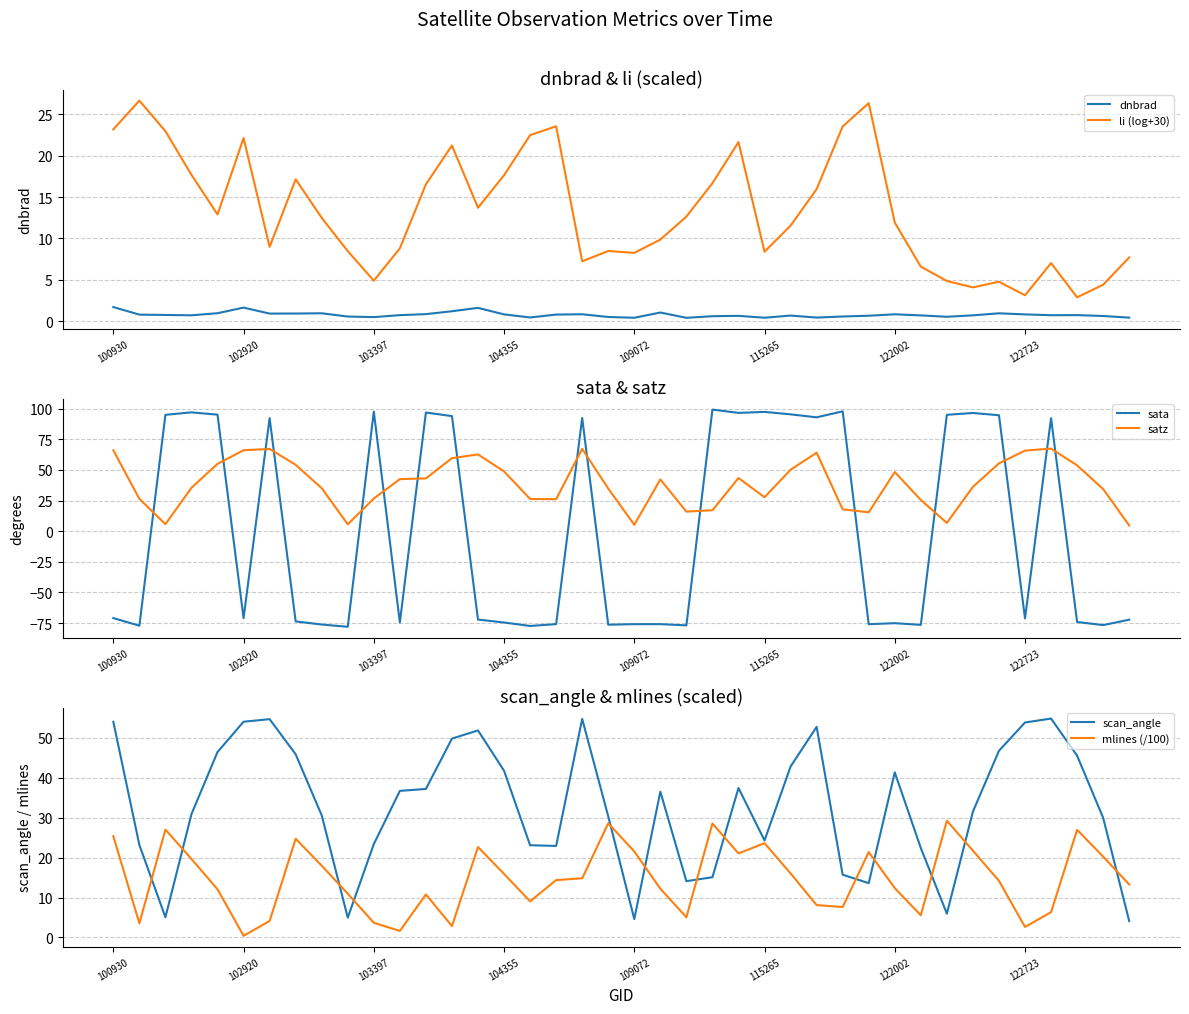

The dnbrad series shows 1.3 at 34. True or false?

False